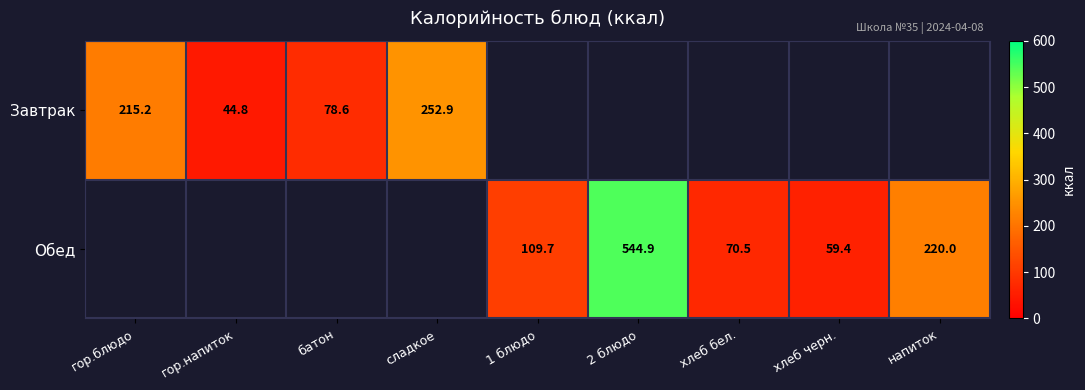

Count the number of data series in this chart.

2